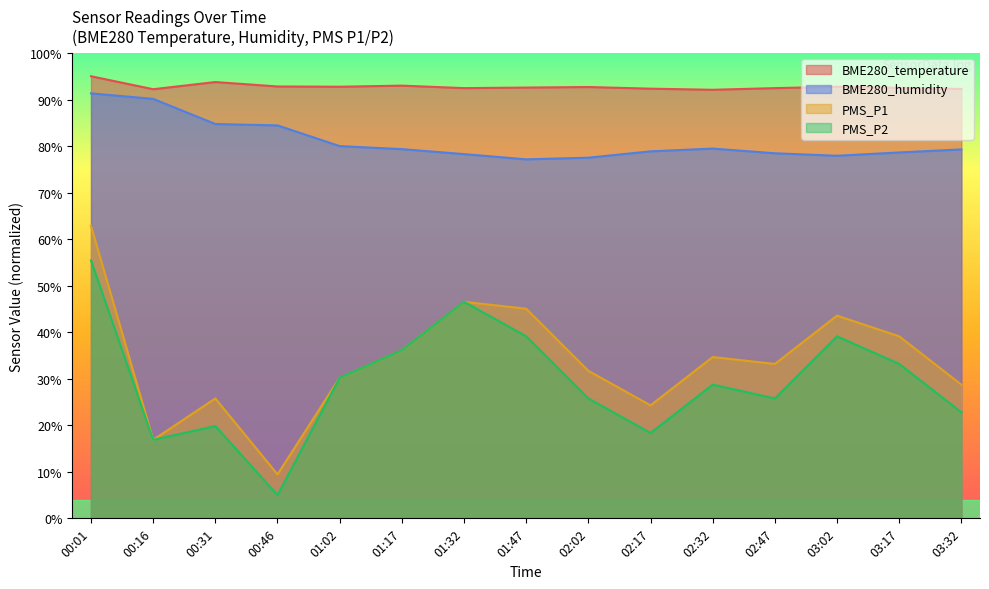

At which label is BME280_humidity closest to 84?

00:46